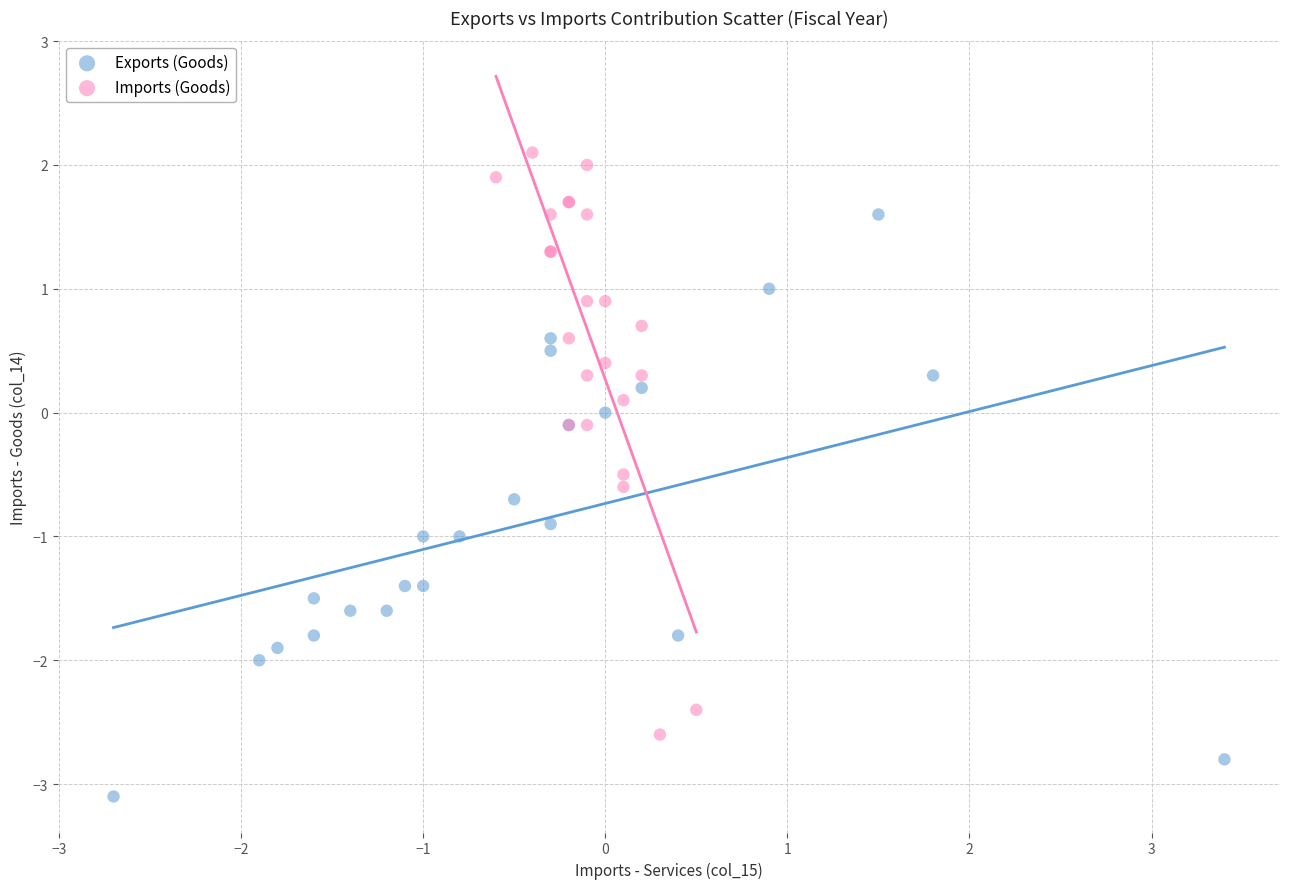

Which series reaches the maximum Y coordinate?

Imports (Goods)